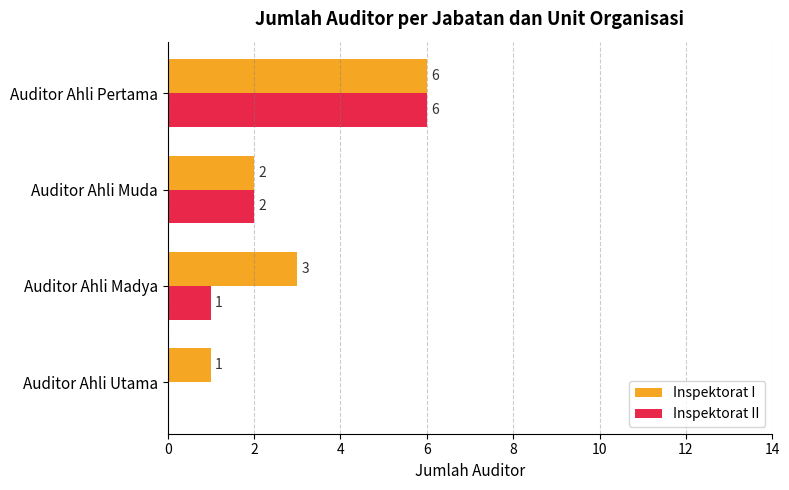

The value of Inspektorat I at Auditor Ahli Pertama is 6. True or false?

True